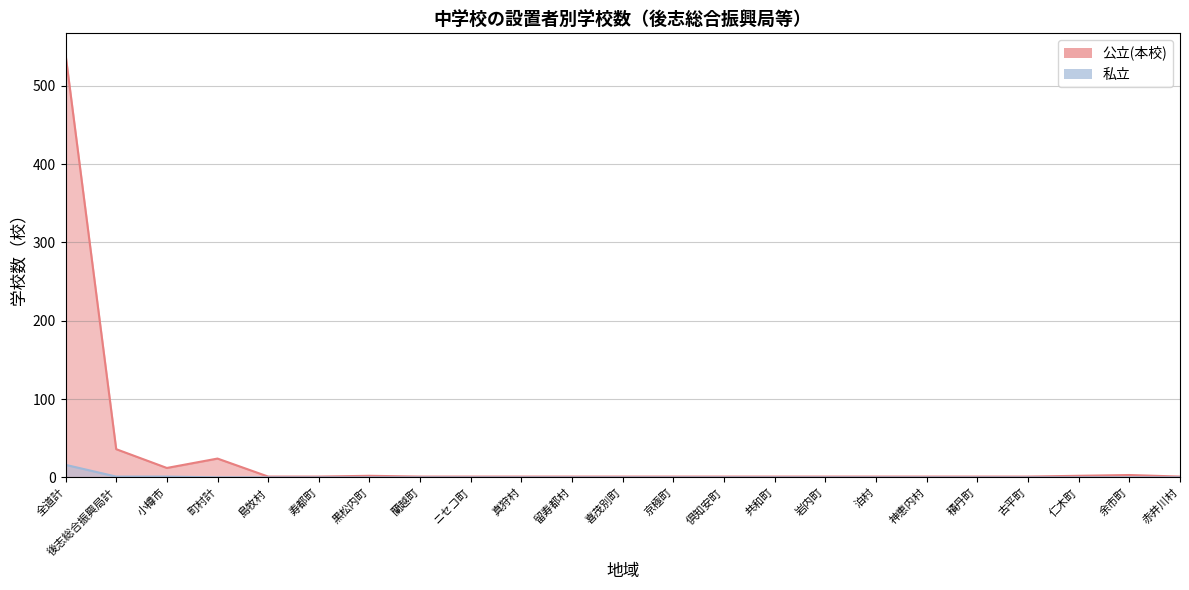

Rank the series by their maximum value, from highest to lowest.

公立(本校), 私立